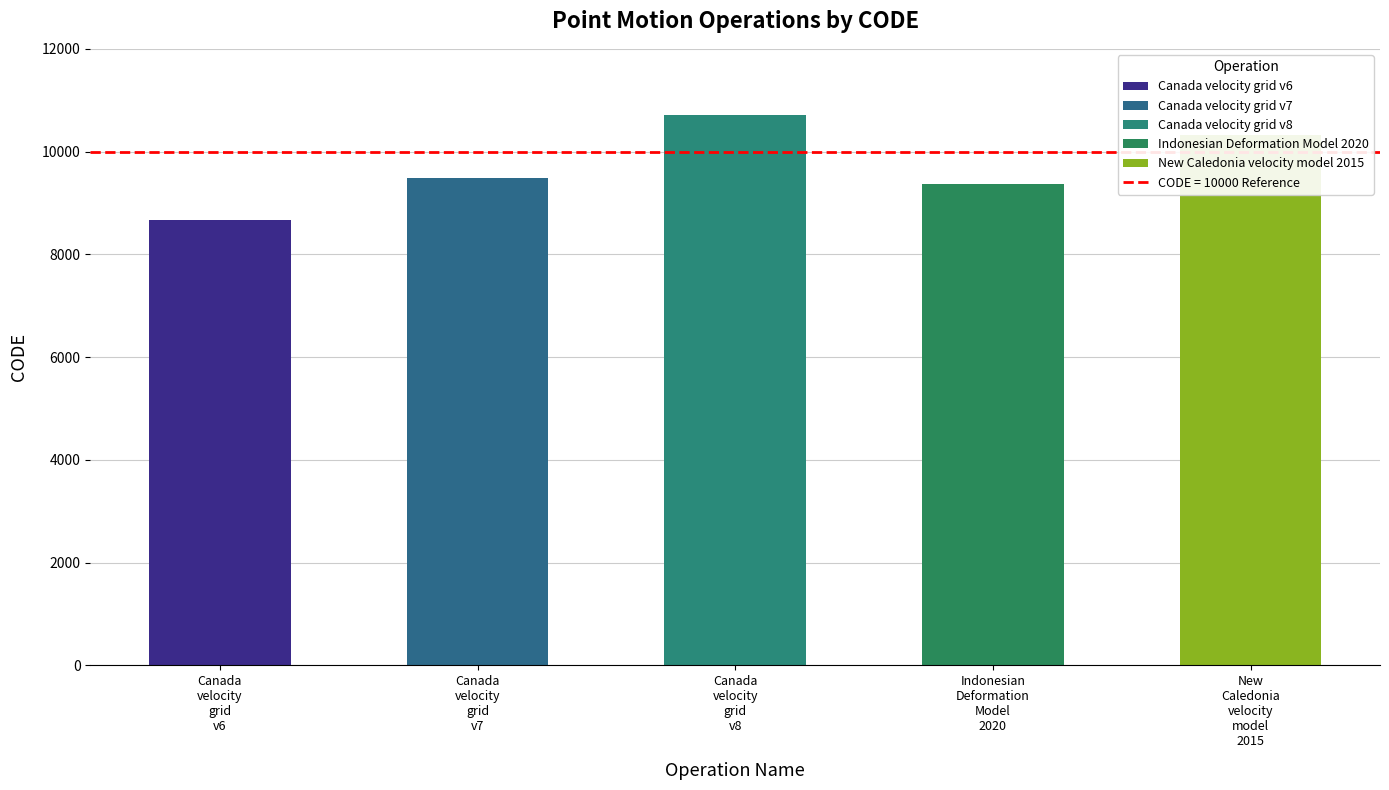

Rank the categories by value from lowest to highest.

Canada
velocity
grid
v6, Indonesian
Deformation
Model
2020, Canada
velocity
grid
v7, New
Caledonia
velocity
model
2015, Canada
velocity
grid
v8